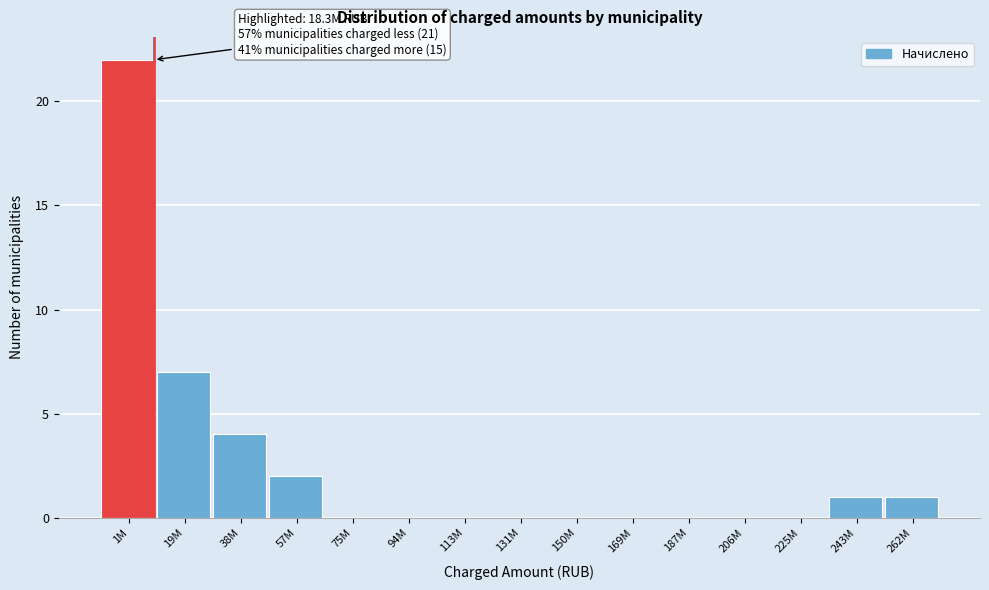

Reading left to right, list all the values displayed in this chart.

1M=22	19M=7	38M=4	57M=2	75M=0	94M=0	113M=0	131M=0	150M=0	169M=0	187M=0	206M=0	225M=0	243M=1	262M=1